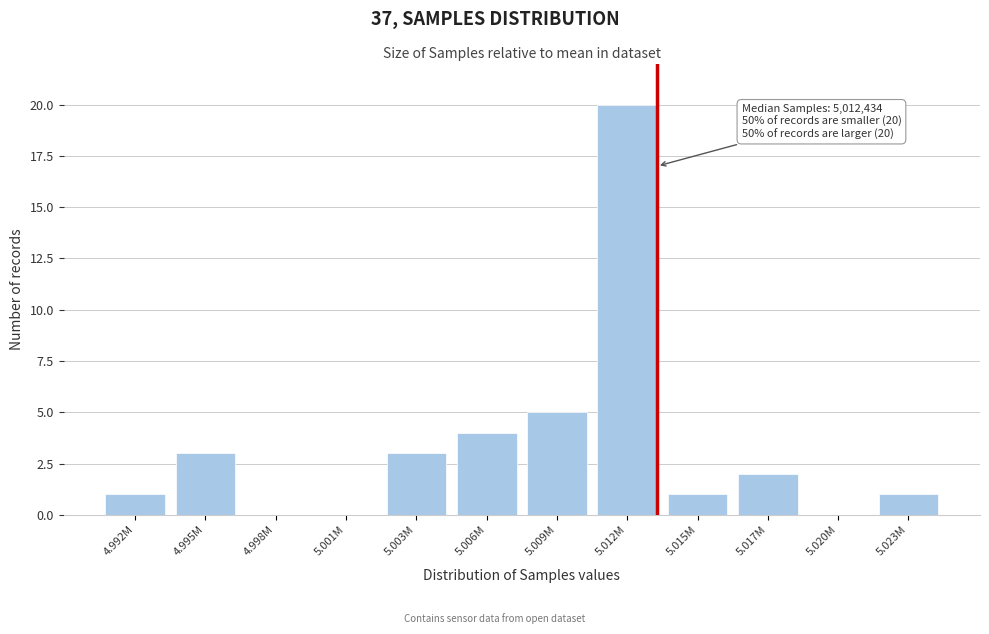

Reading right to left, extract all data points from this chart.

5.023M=1	5.020M=0	5.017M=2	5.015M=1	5.012M=20	5.009M=5	5.006M=4	5.003M=3	5.001M=0	4.998M=0	4.995M=3	4.992M=1